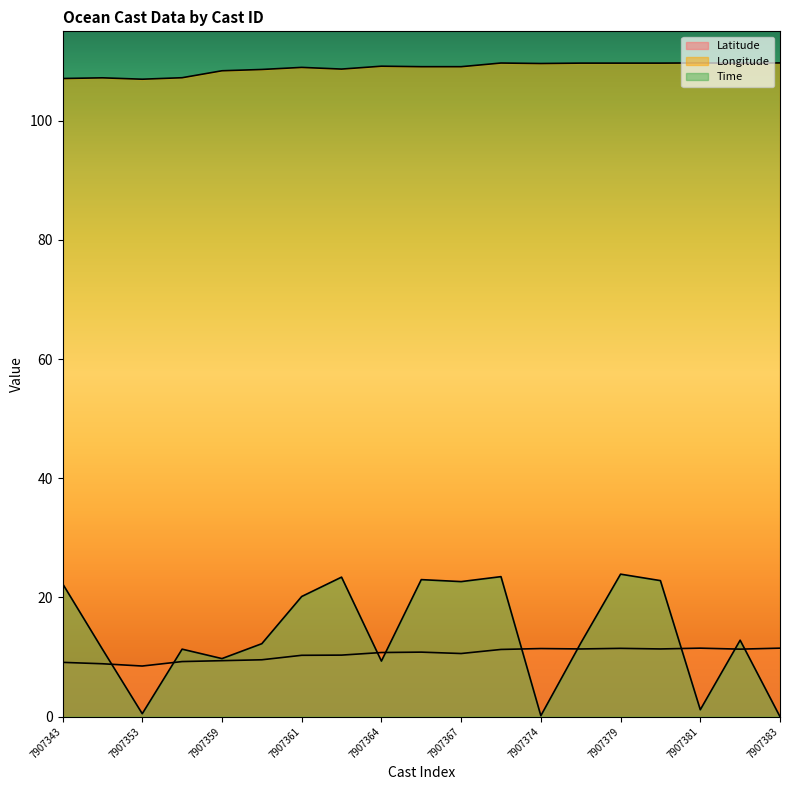

Where is Latitude nearest to the value 10?

7907361